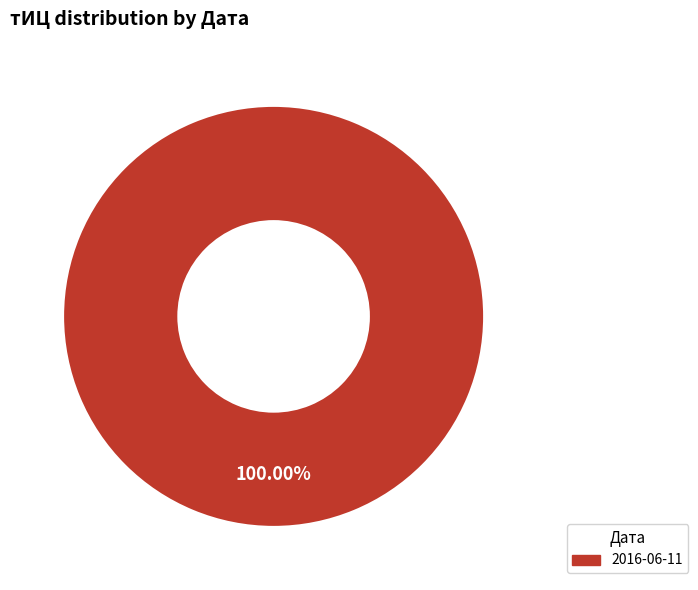

Rank the categories by value from lowest to highest.

2016-06-11